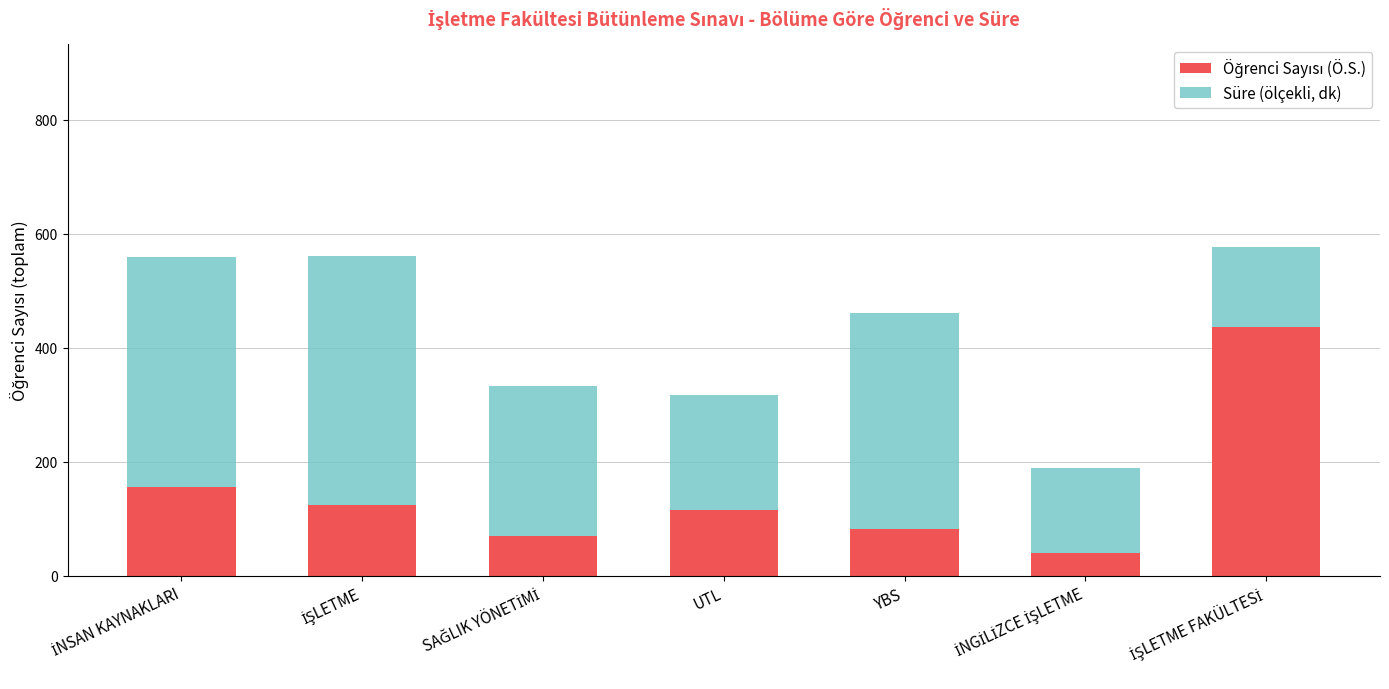

True or false: Süre (ölçekli, dk) has a value of 403.1 at İNSAN KAYNAKLARI.

True